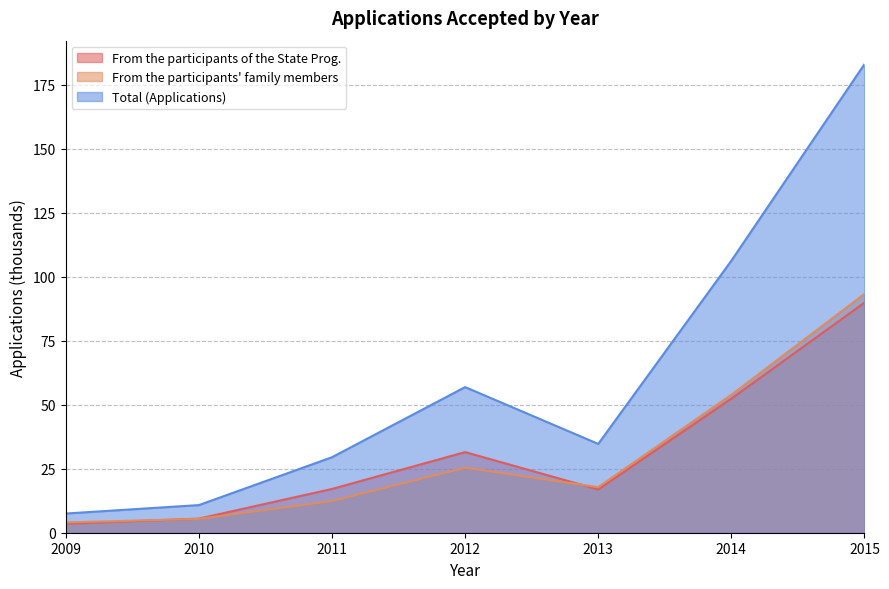

What is the total value across all series at 2015?

366.3